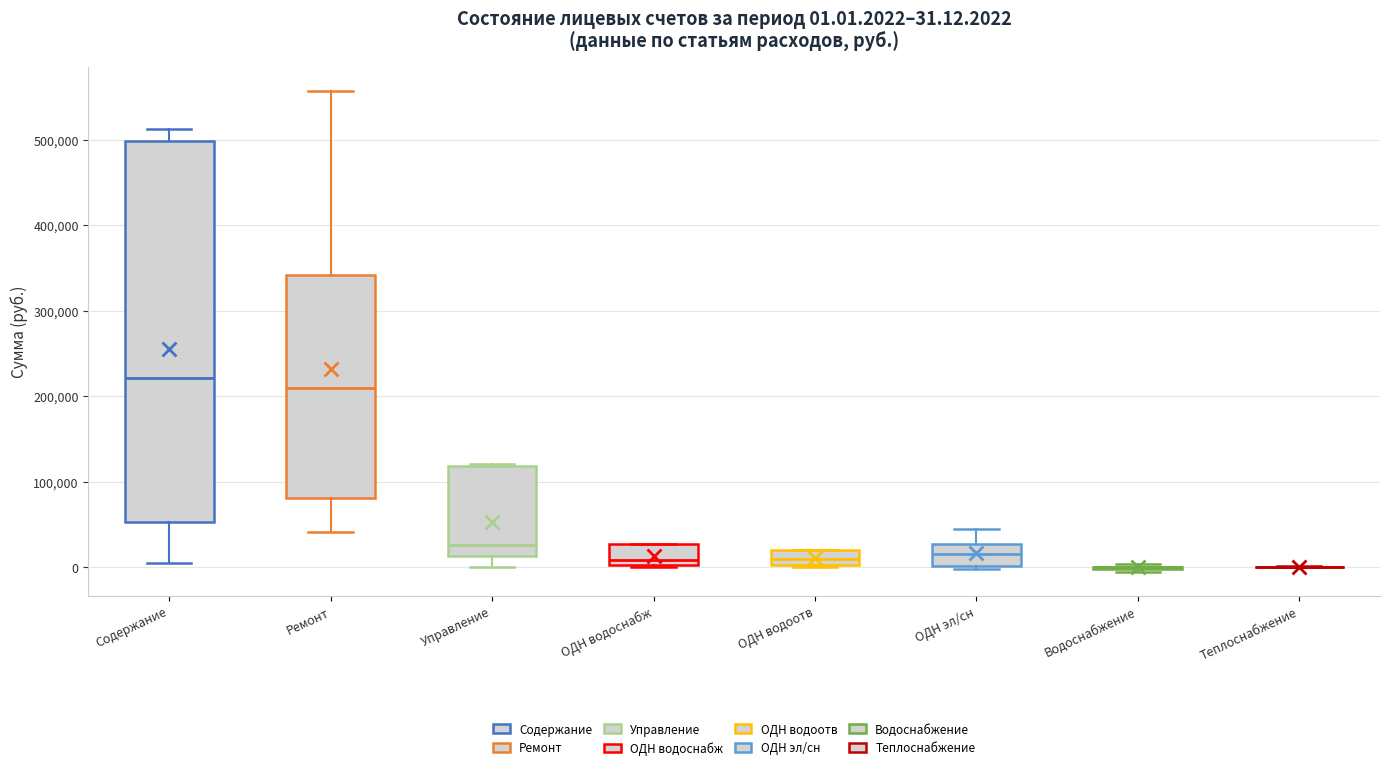

Comparing the boxes themselves (not the whiskers), which one is the tallest?

Содержание